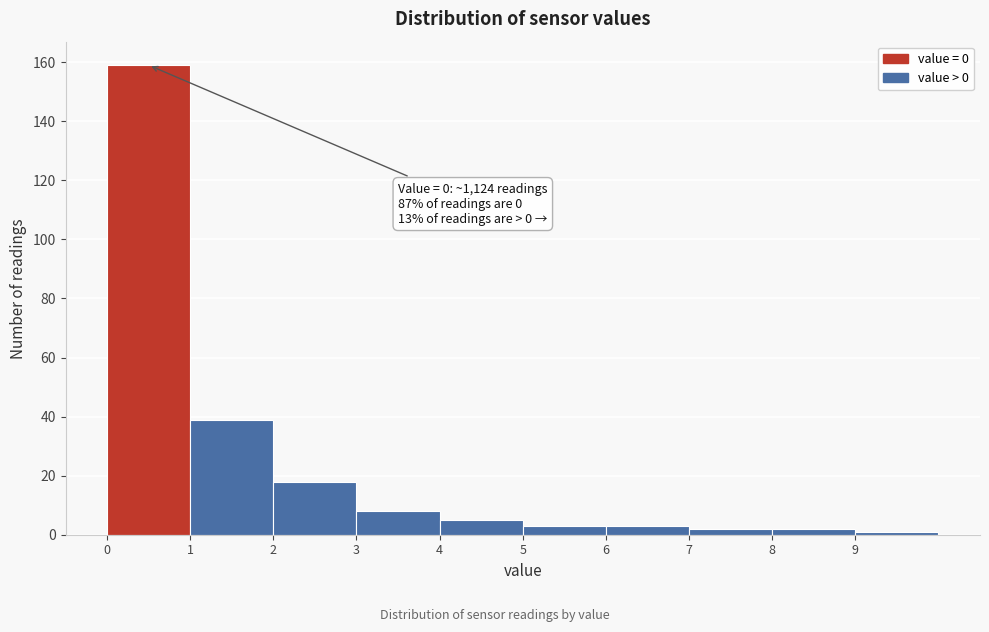

Which range on the x-axis has the tallest bar?

0 to 1